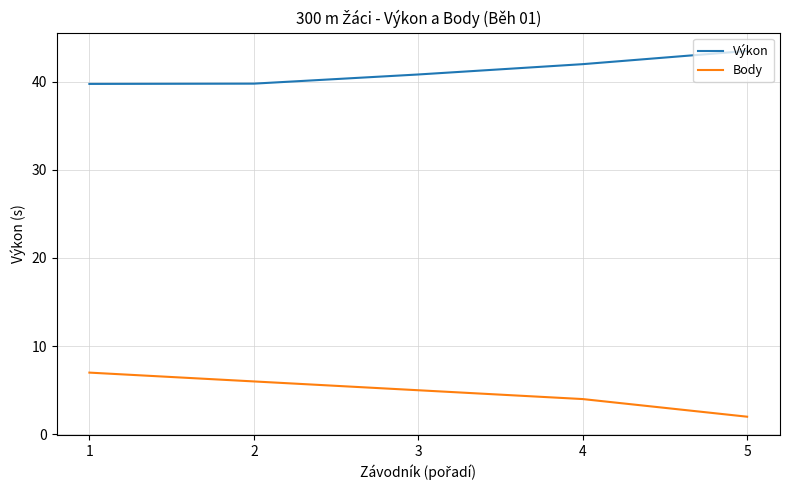

What is the spread (max minus min) of values at 2?

33.8